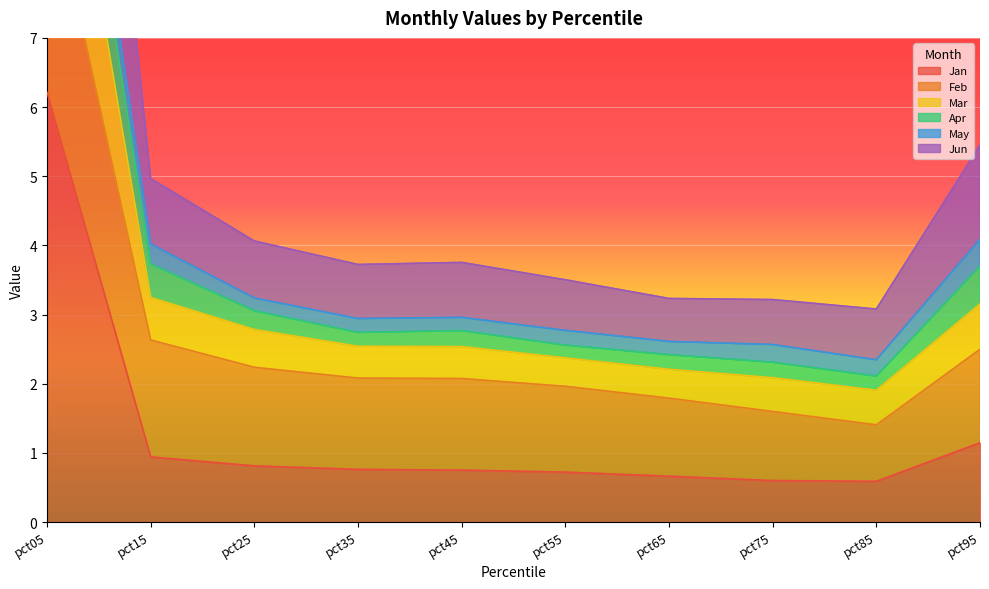

What is the average value of the Mar series?

5.4